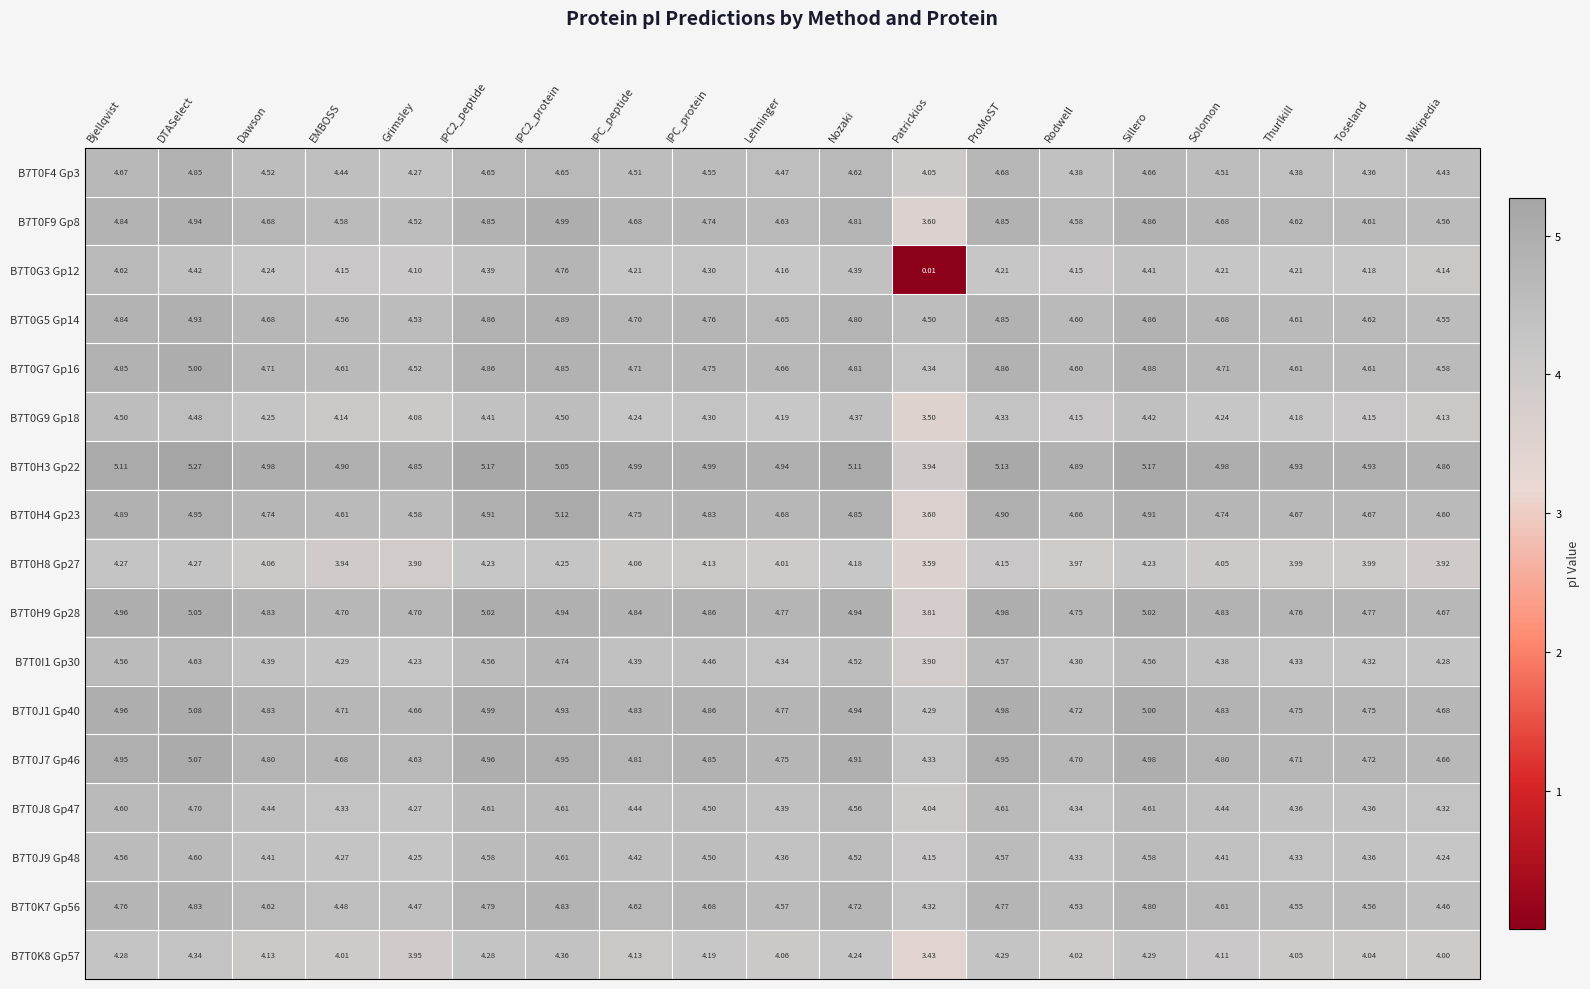

At which category is the sum across all series the highest?

DTASelect